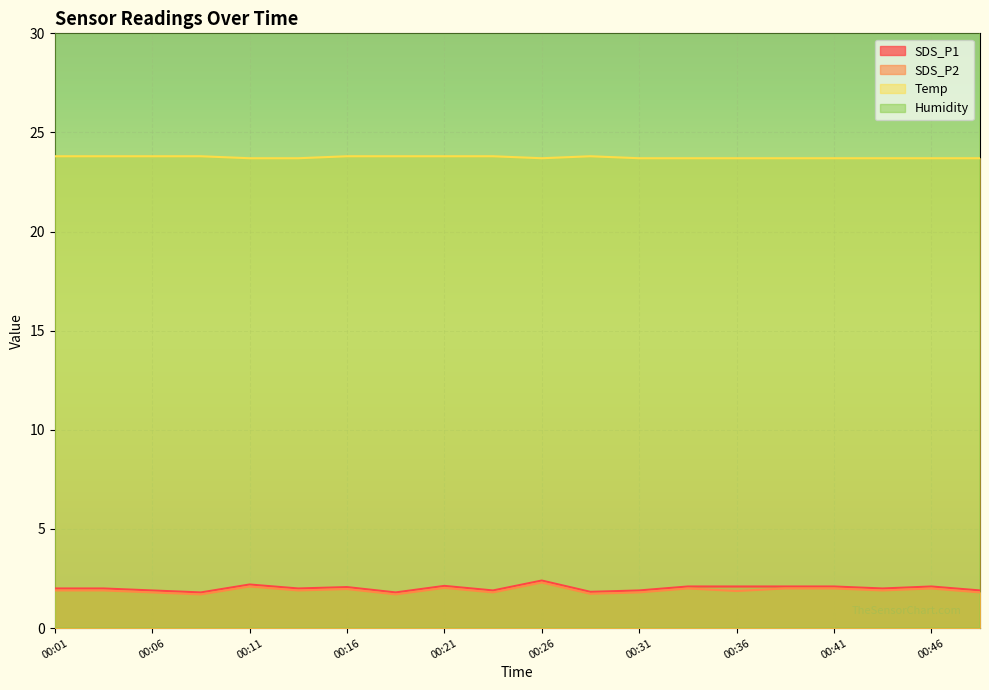

True or false: SDS_P1 and Temp cross at least once.

False